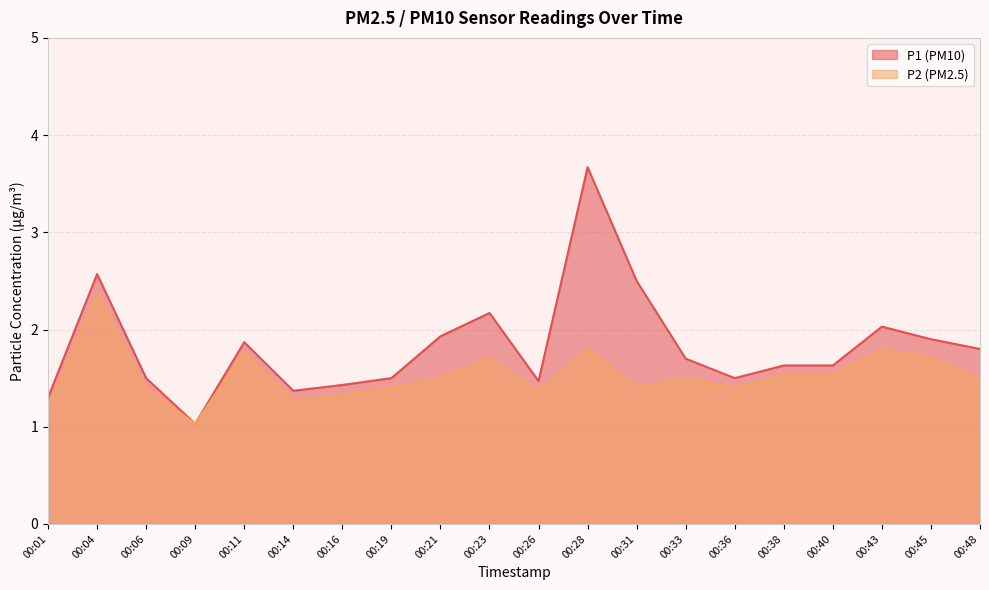

What is the difference between the maximum and minimum values in the P1 series?

2.6